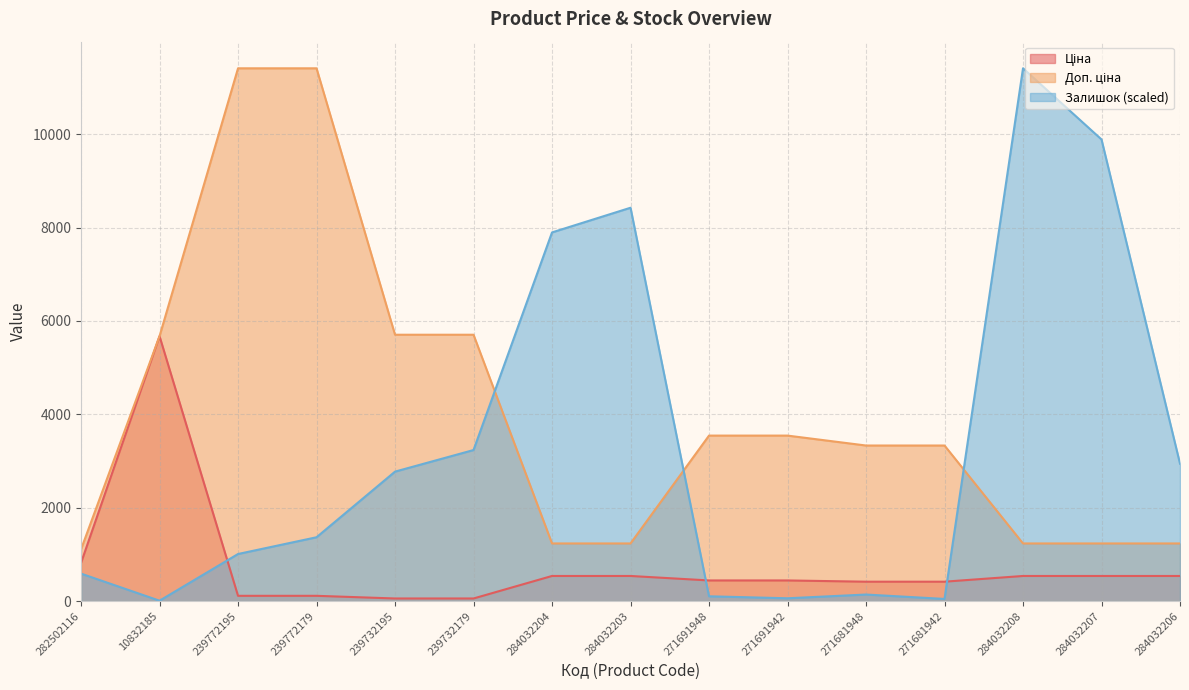

Rank the series by their average value, from highest to lowest.

Доп. ціна, Залишок, Ціна